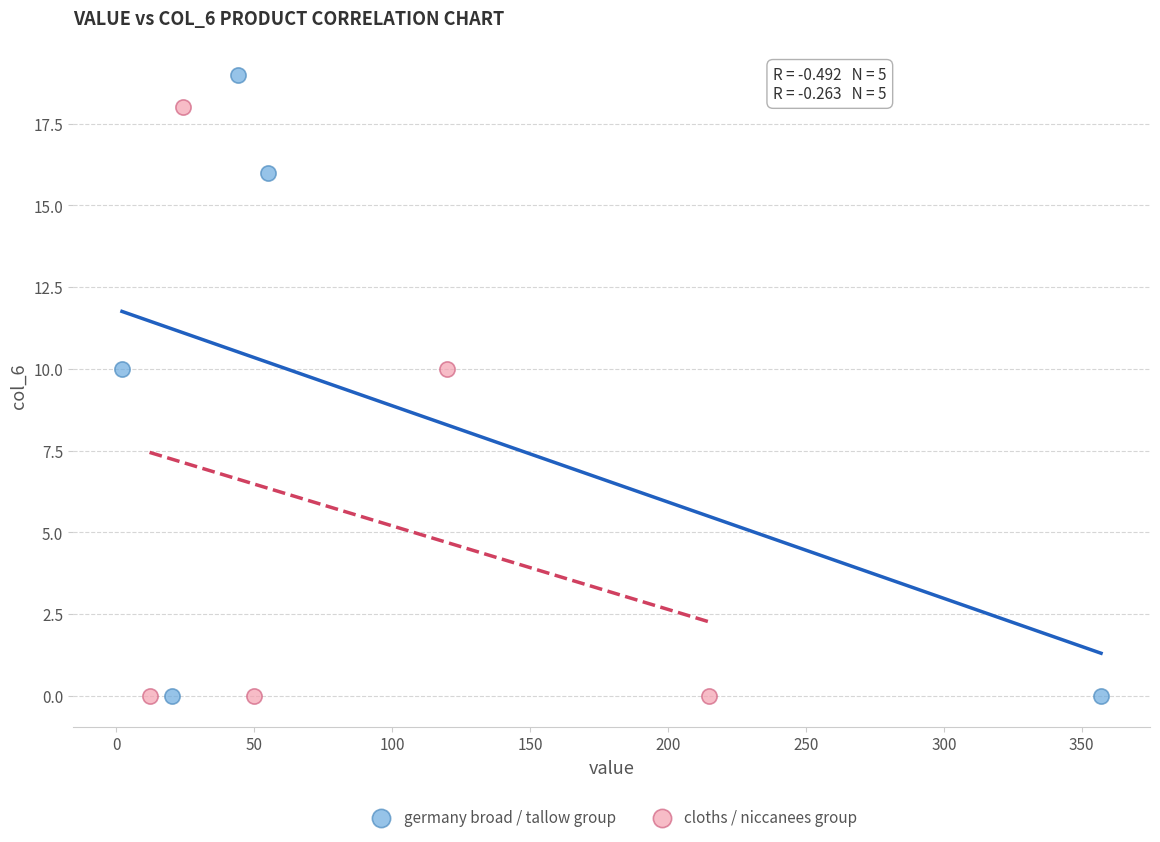

Which series has the largest Y range (max minus min)?

germany broad / tallow group